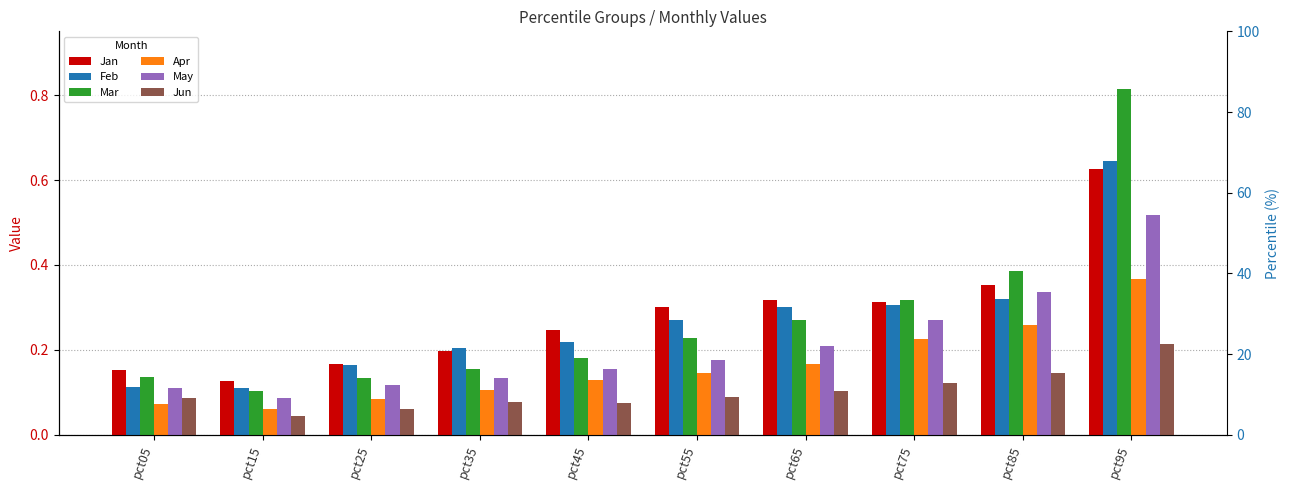

Reading right to left, what are all the values shown in this chart?

Jan: 0.6	0.4	0.3	0.3	0.3	0.2	0.2	0.2	0.1	0.2
Feb: 0.6	0.3	0.3	0.3	0.3	0.2	0.2	0.2	0.1	0.1
Mar: 0.8	0.4	0.3	0.3	0.2	0.2	0.2	0.1	0.1	0.1
Apr: 0.4	0.3	0.2	0.2	0.1	0.1	0.1	0.1	0.1	0.1
May: 0.5	0.3	0.3	0.2	0.2	0.2	0.1	0.1	0.1	0.1
Jun: 0.2	0.1	0.1	0.1	0.1	0.1	0.1	0.1	0.0	0.1